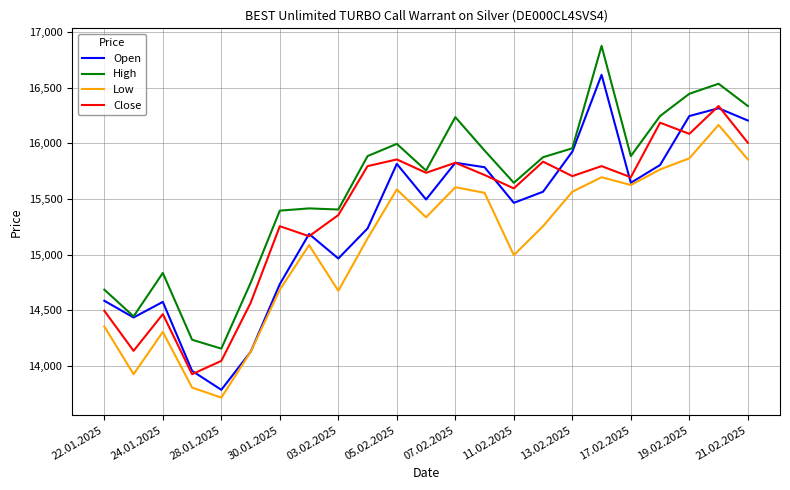

Which series has the largest total across all categories?

High